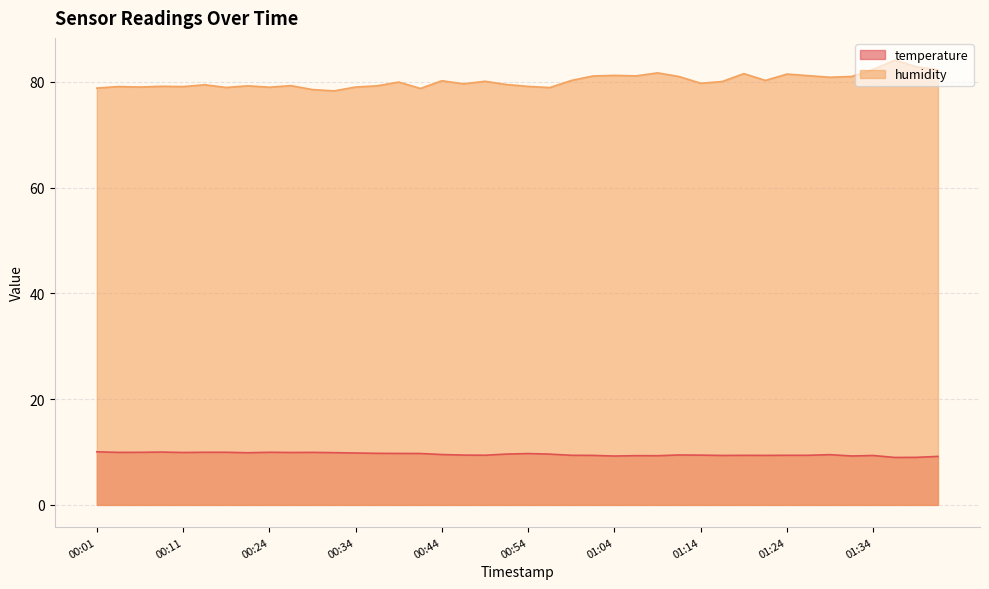

Does the chart display data point markers on the line(s)?

No